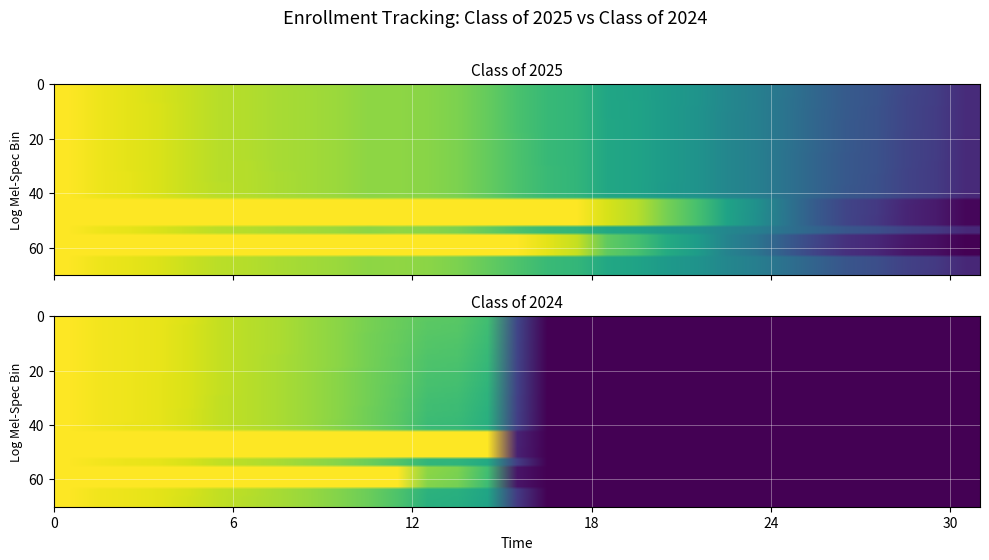

At how many categories does at least one series exceed 0?

31